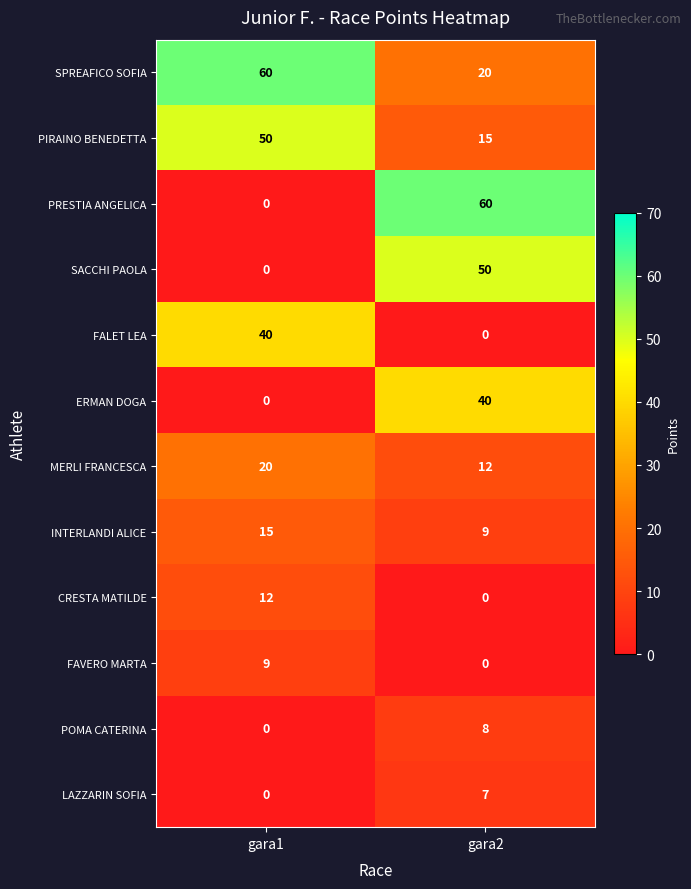

How many distinct data groups are displayed?

12